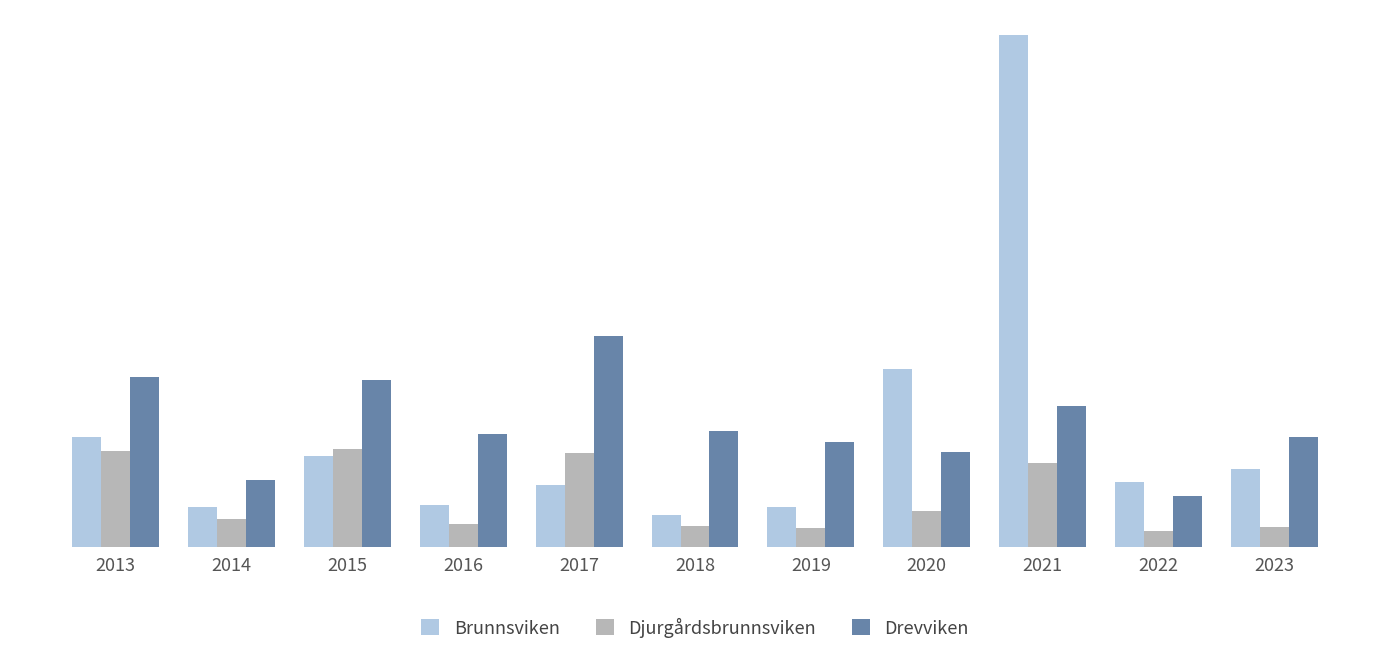

At 2020, list the series in order from smallest to largest.

Djurgårdsbrunnsviken, Drevviken, Brunnsviken